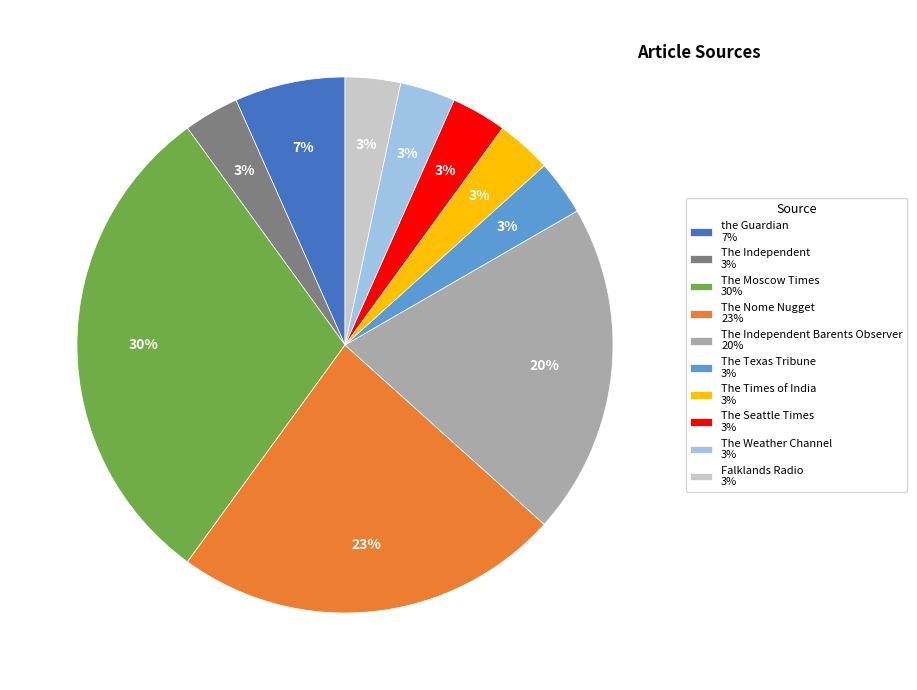

How many segments does this pie chart have?

10